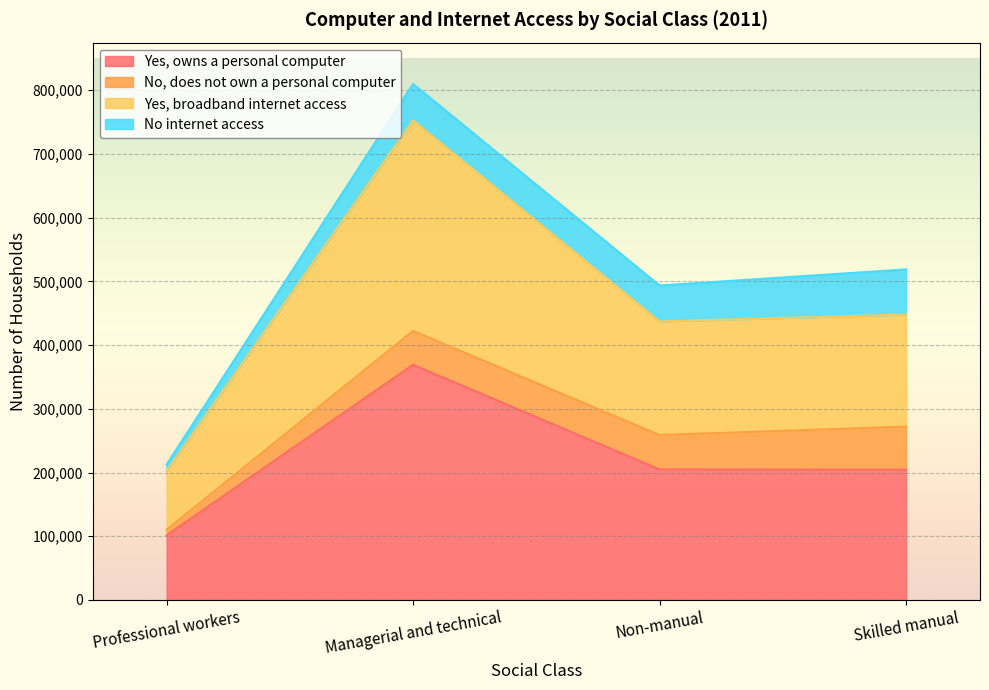

What is the highest value of the Yes, owns a personal computer series?

369104